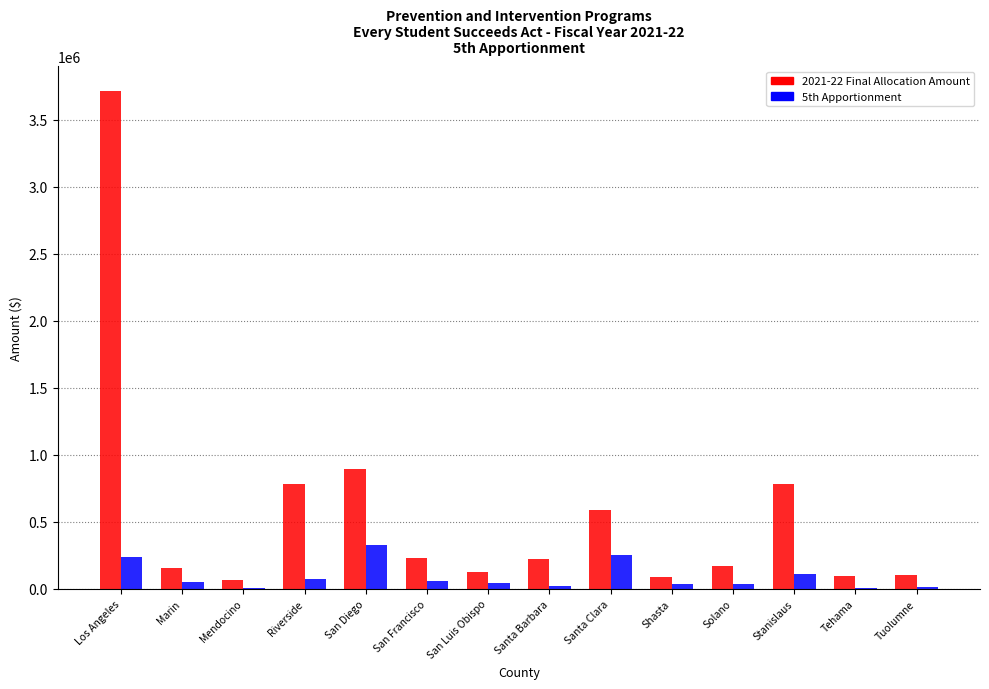

Is it true that 2021-22 Final Allocation Amount equals 226339 at Santa Barbara?

True